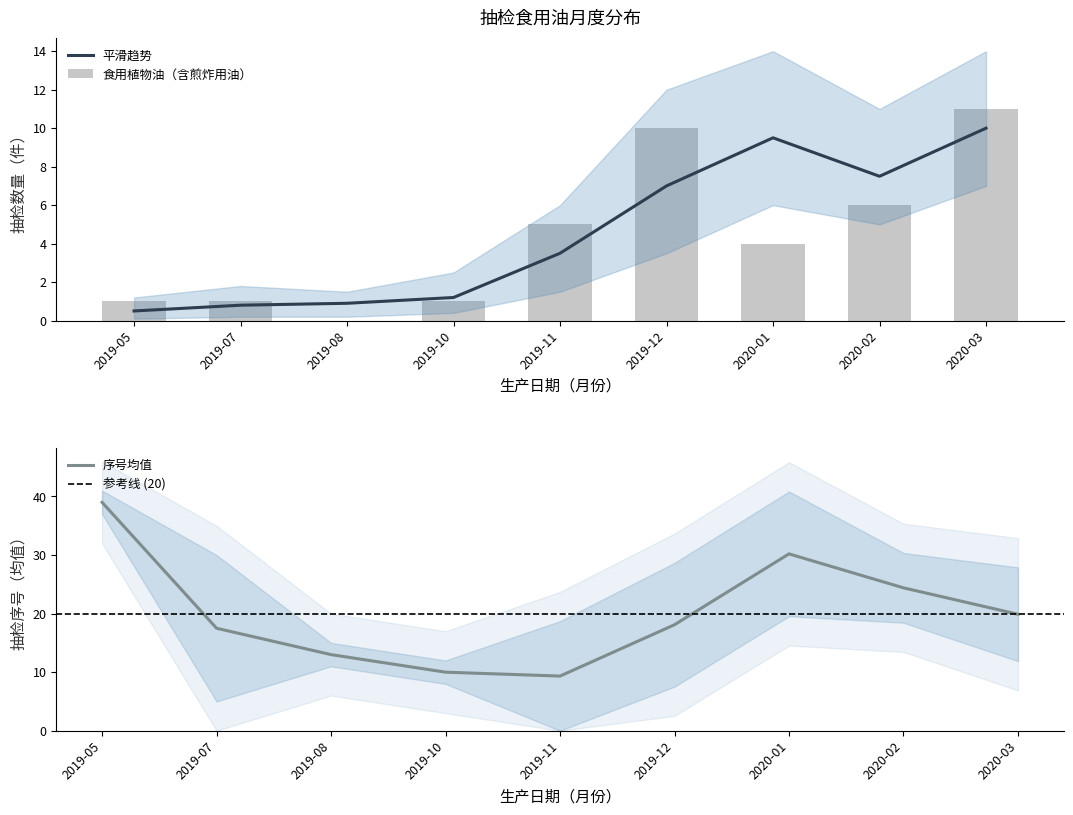

The value at 2020-03 is 11. True or false?

True